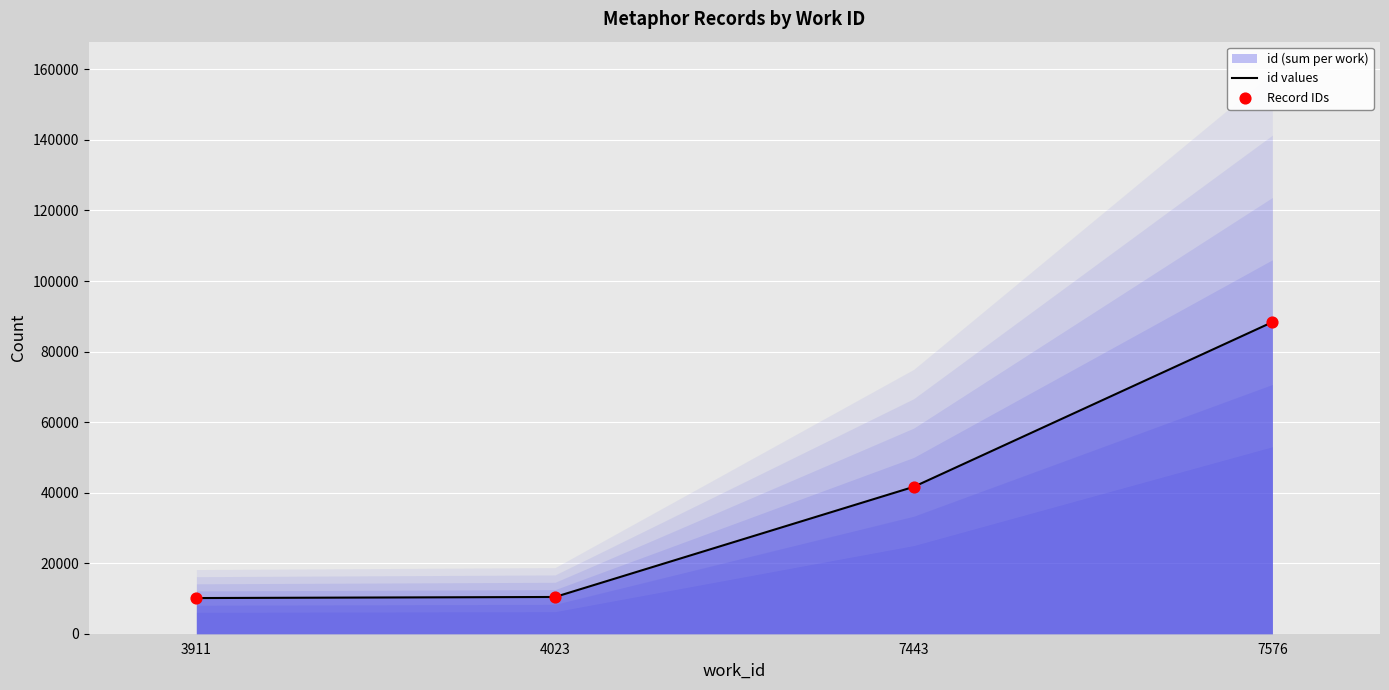

What is the total value across all series at 7443?

83292